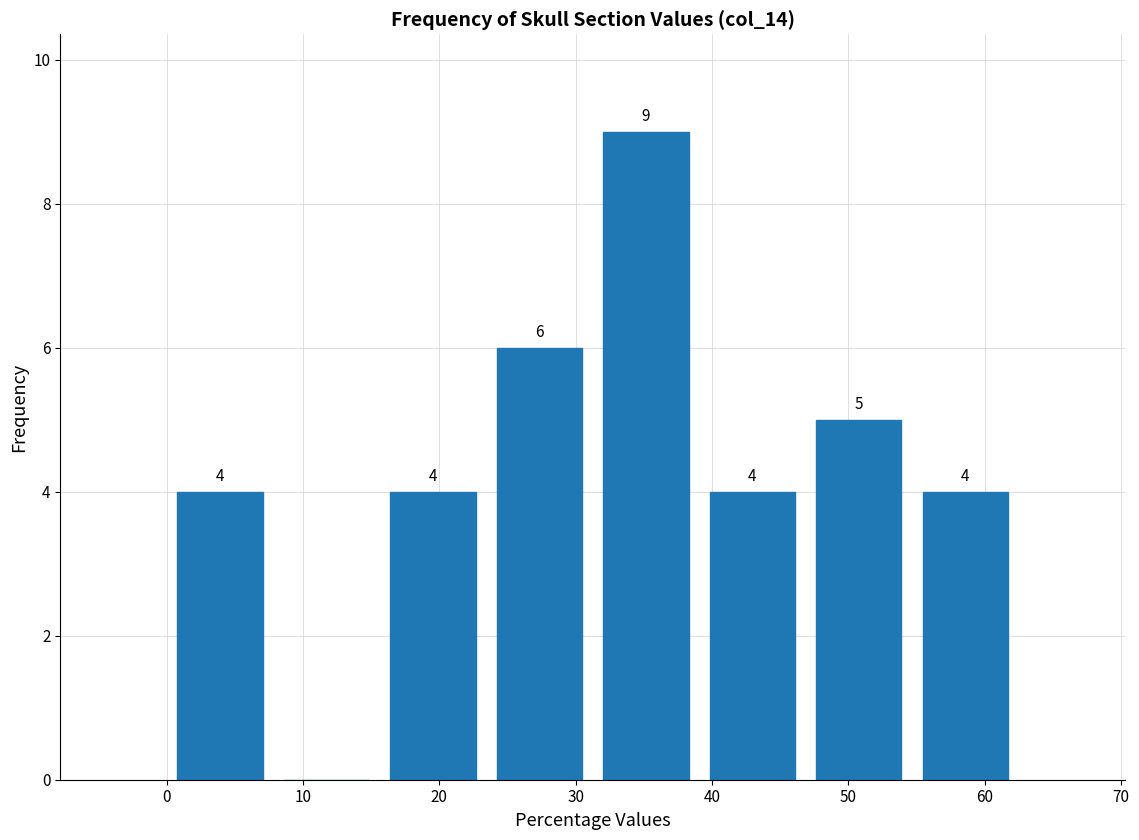

Which range on the x-axis has the tallest bar?

31 to 39